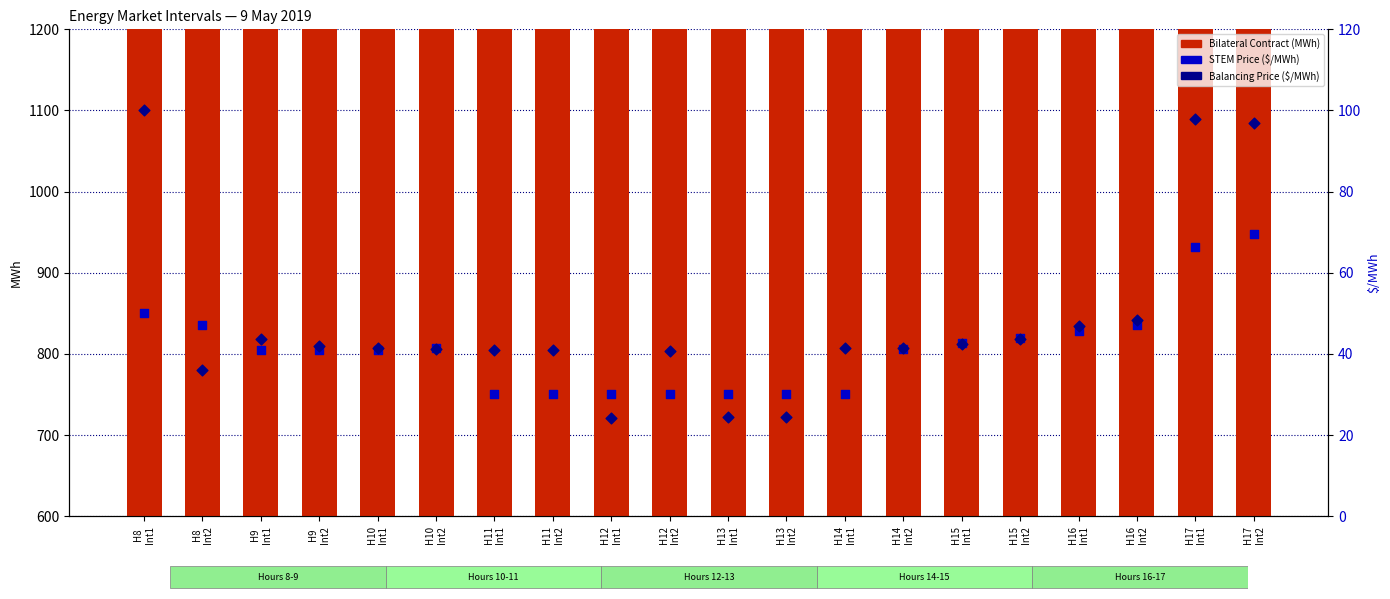

At how many categories does at least one series exceed 1031?

3